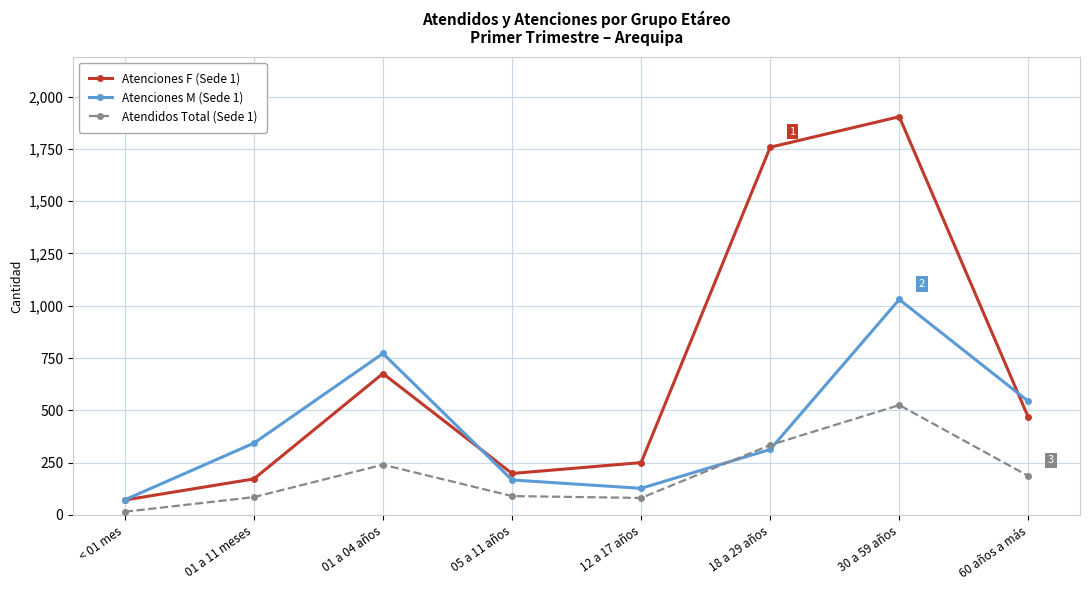

What is the label of the 2nd point from the right?

30 a 59 años